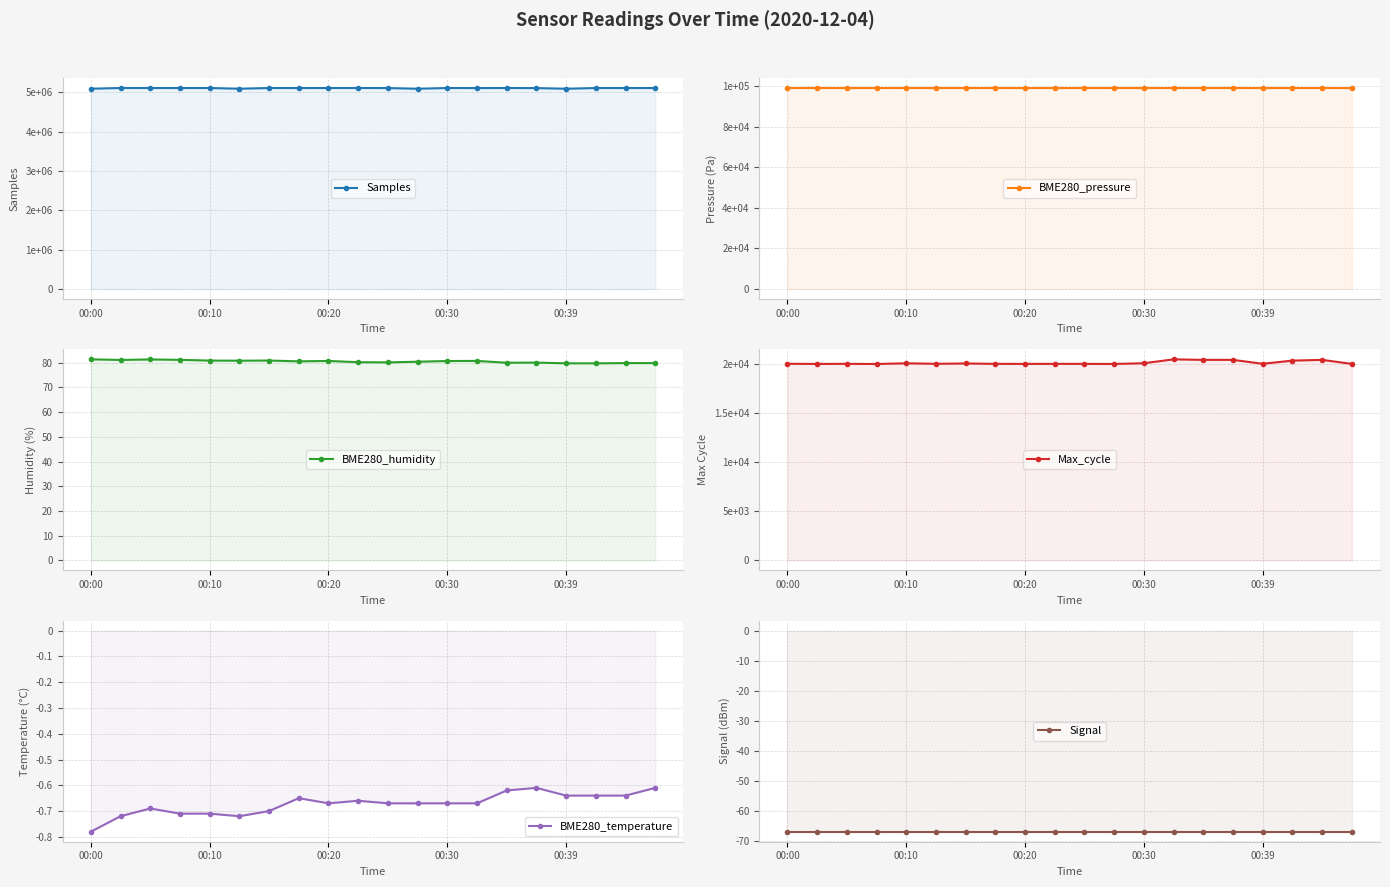

What is the difference between the highest and lowest values at 9?

5112403.0